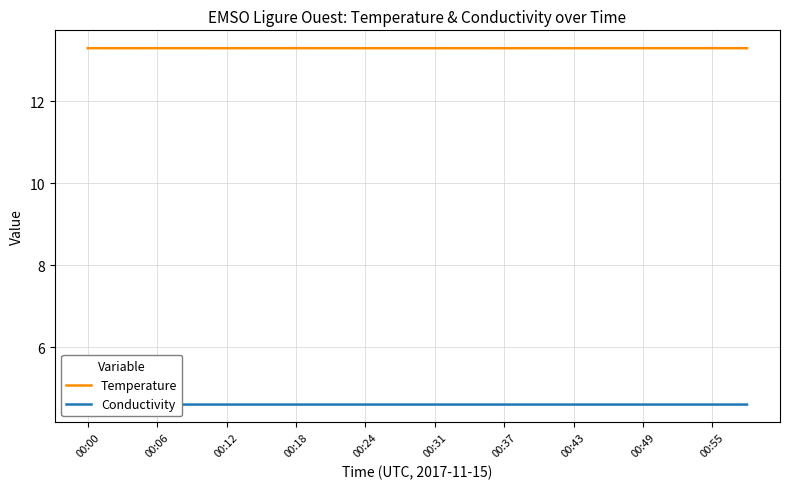

Which series has the widest spread of values?

Temperature